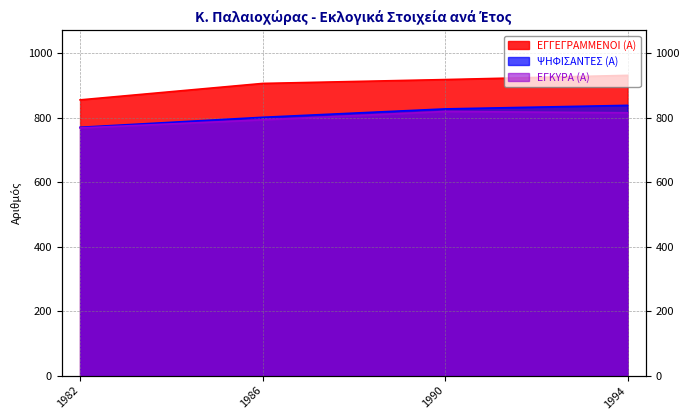

True or false: ΕΓΓΕΓΡΑΜΜΕΝΟΙ (Α) and ΨΗΦΙΣΑΝΤΕΣ (Α) intersect in this chart.

False